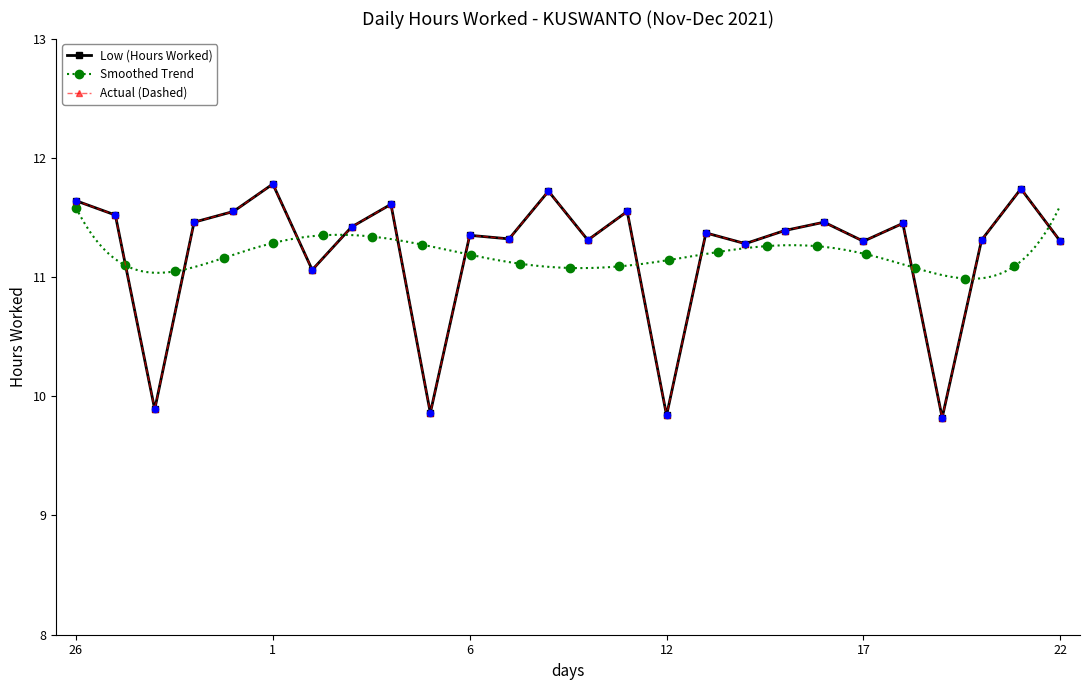

Approximately how many times larger is the value at 21 compared to 30?

1.0